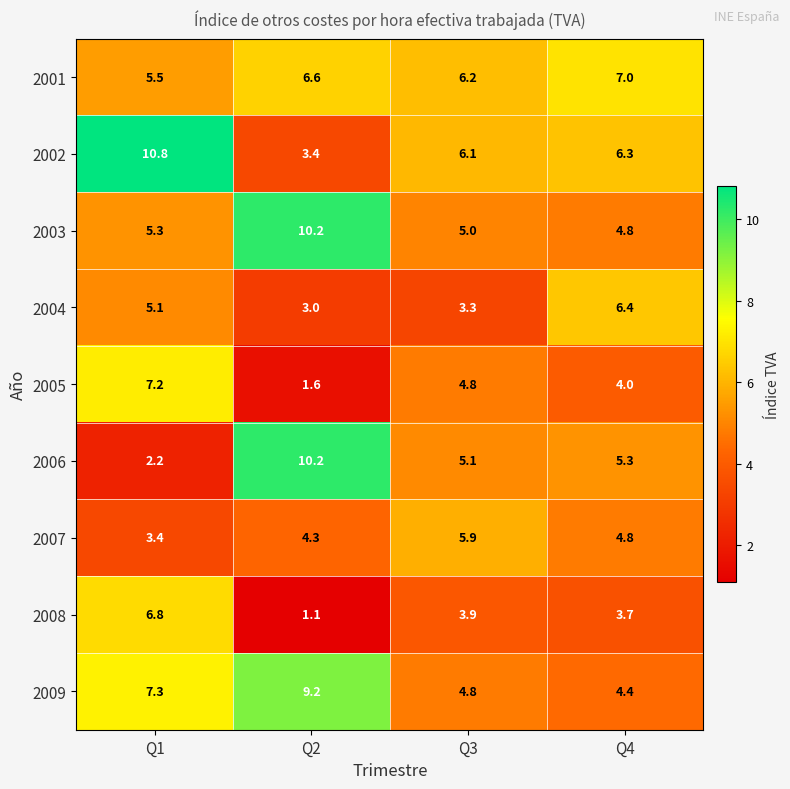

Is the value of 2001 at Q3 greater than the value of 2007 at Q4?

Yes